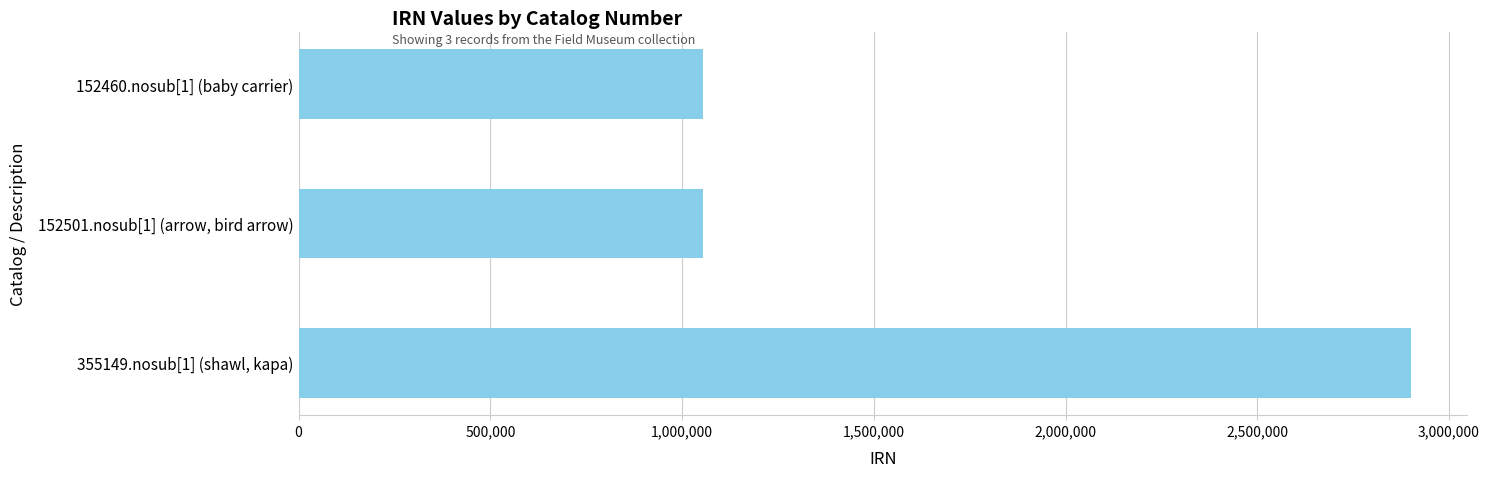

What is the label of the 2nd bar from the top?

152501.nosub[1] (arrow, bird arrow)